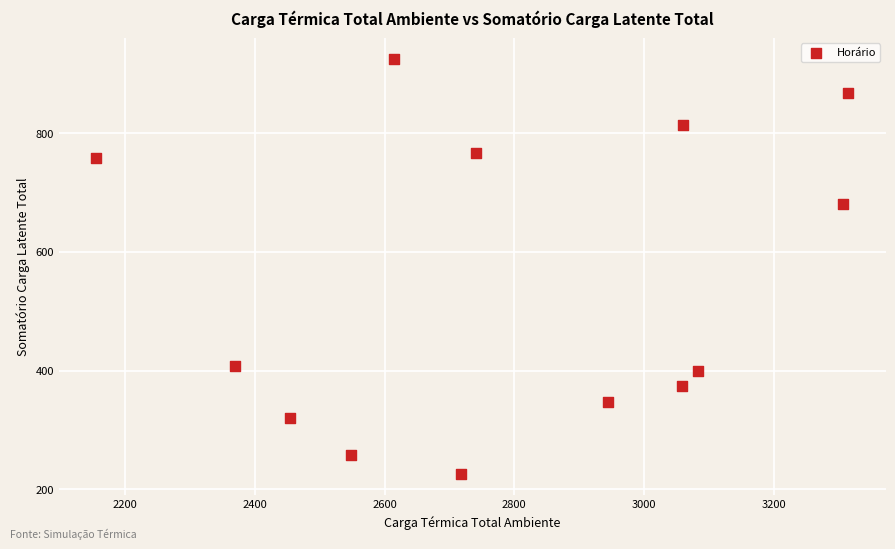

What Y value in the scatter plot is closest to 575?

680.6